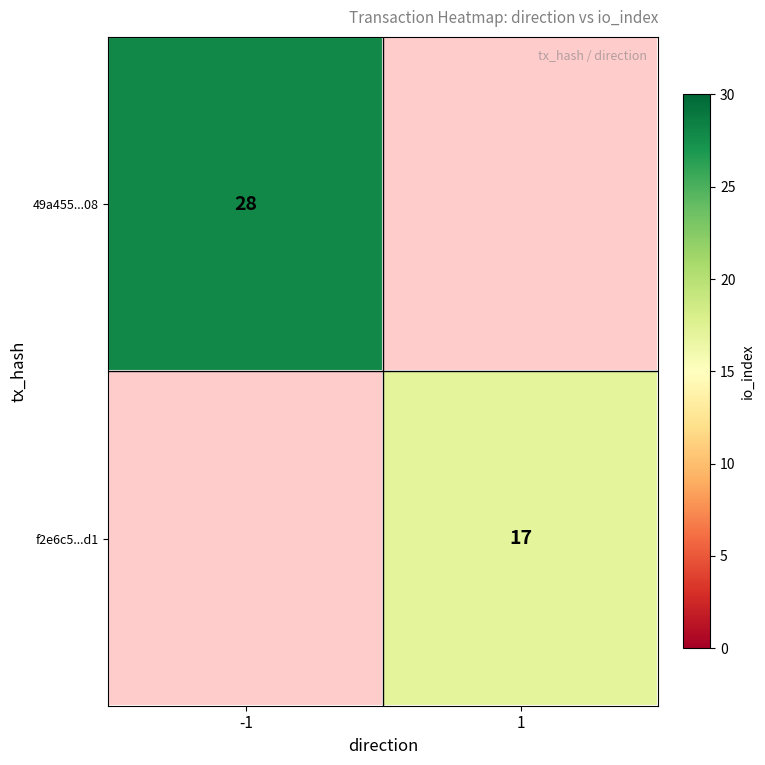

The value of 49a455...08 at -1 is 9. True or false?

False